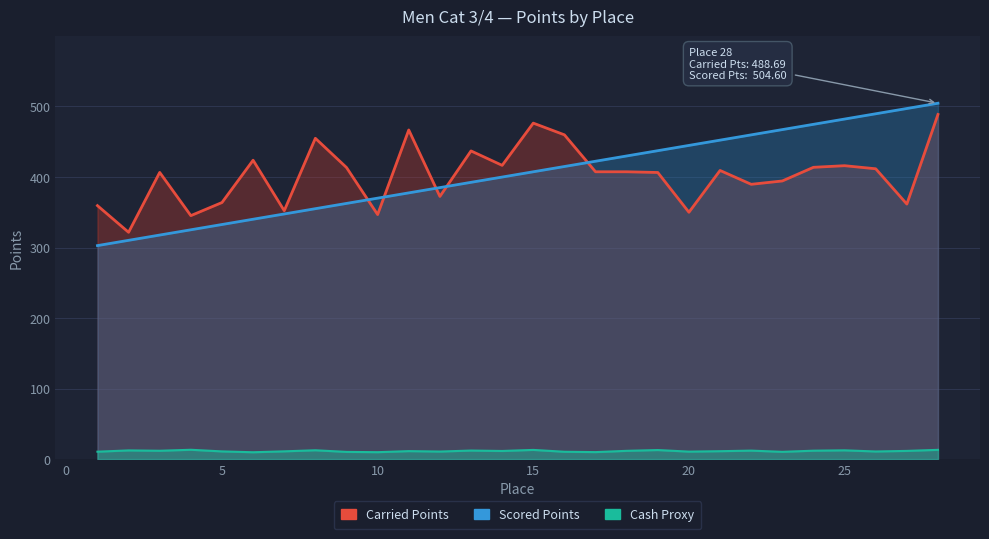

What is the minimum value shown in the chart?

9.7